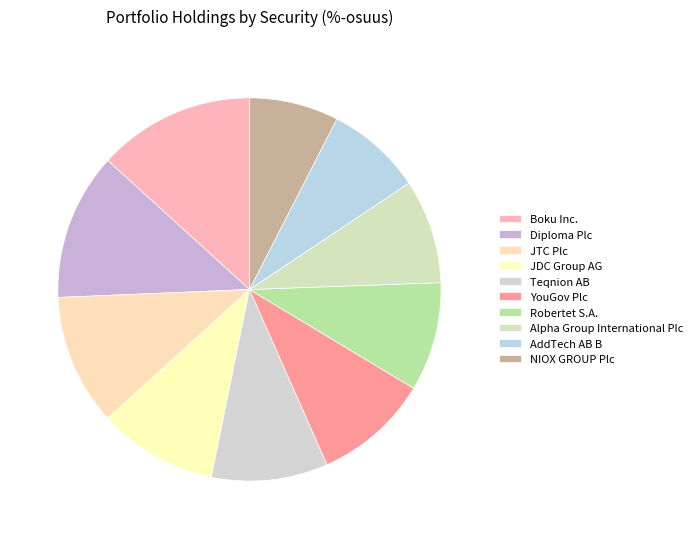

What is the total percentage of Teqnion AB and Boku Inc.?

23.1%